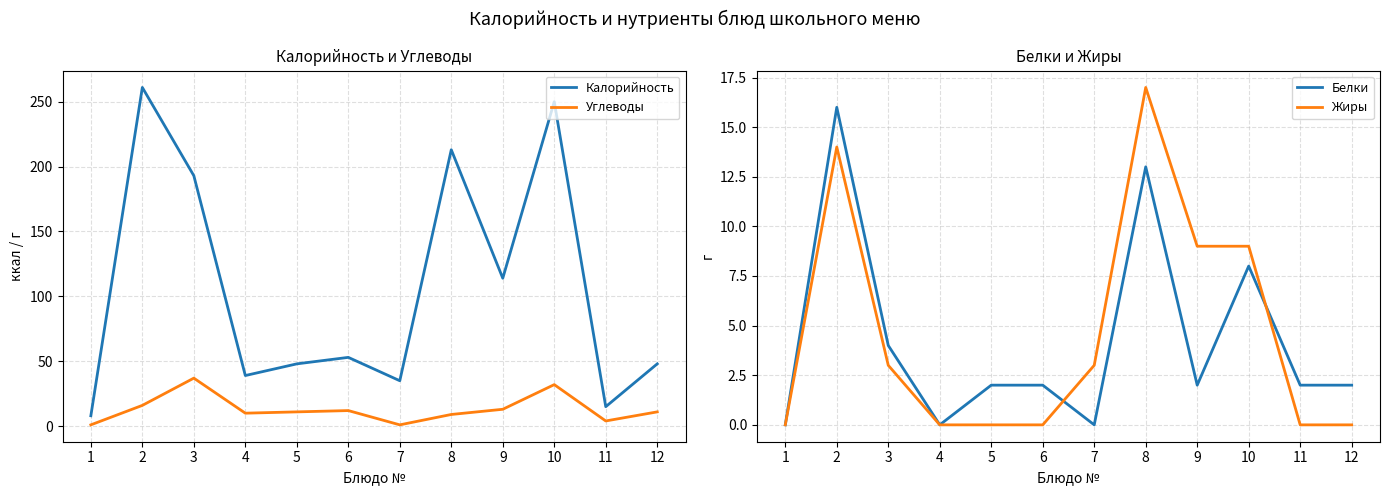

In Белки, how many points are higher than both neighbors (excluding endpoints)?

3